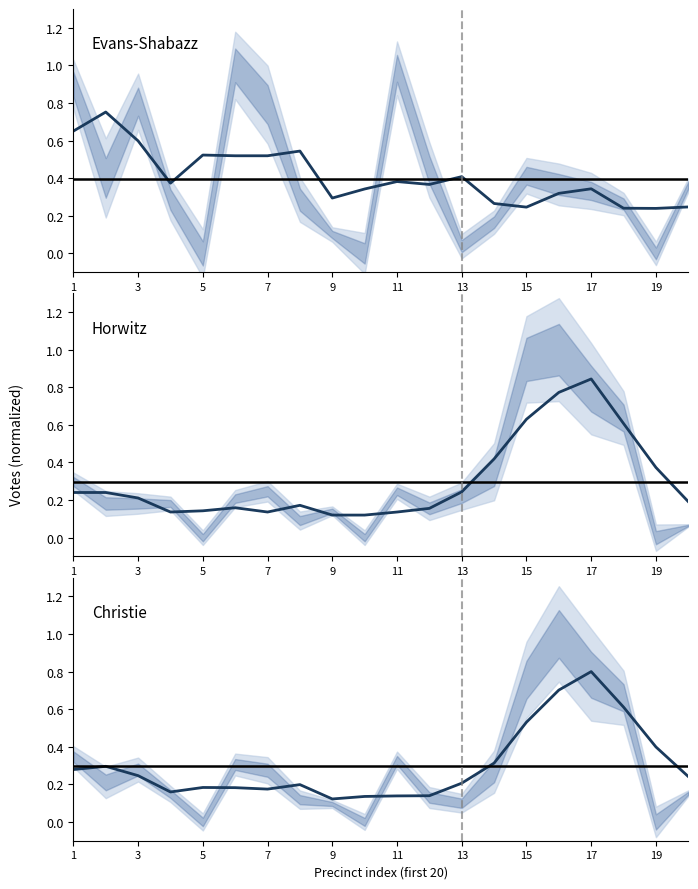

Which series has the largest total across all categories?

Evans-Shabazz